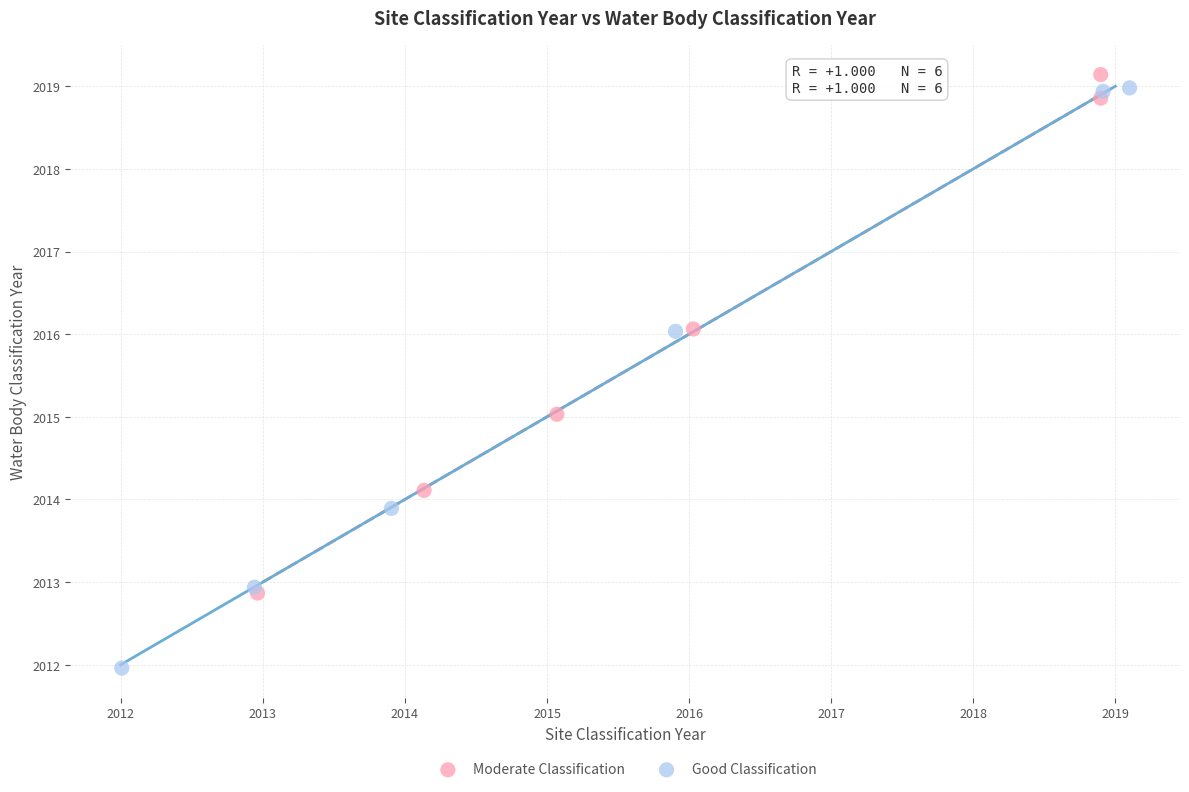

Which series has the largest Y range (max minus min)?

Good Classification